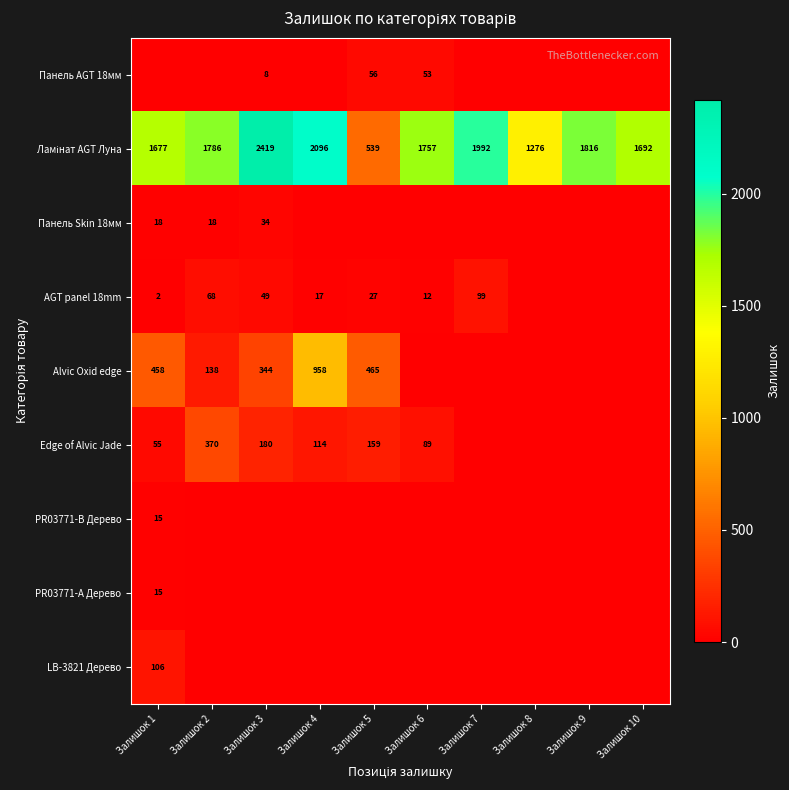

At how many categories does at least one series exceed 1118?

9